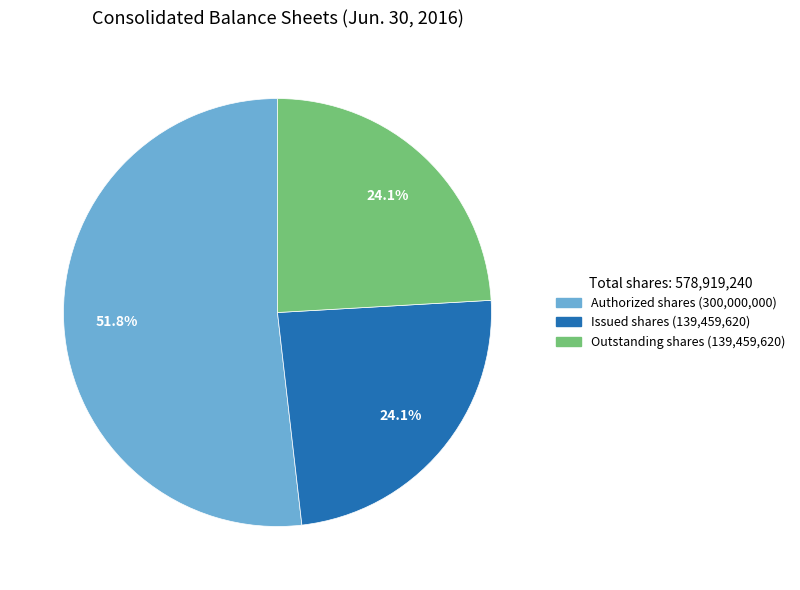

Does any single category account for the majority?

Yes